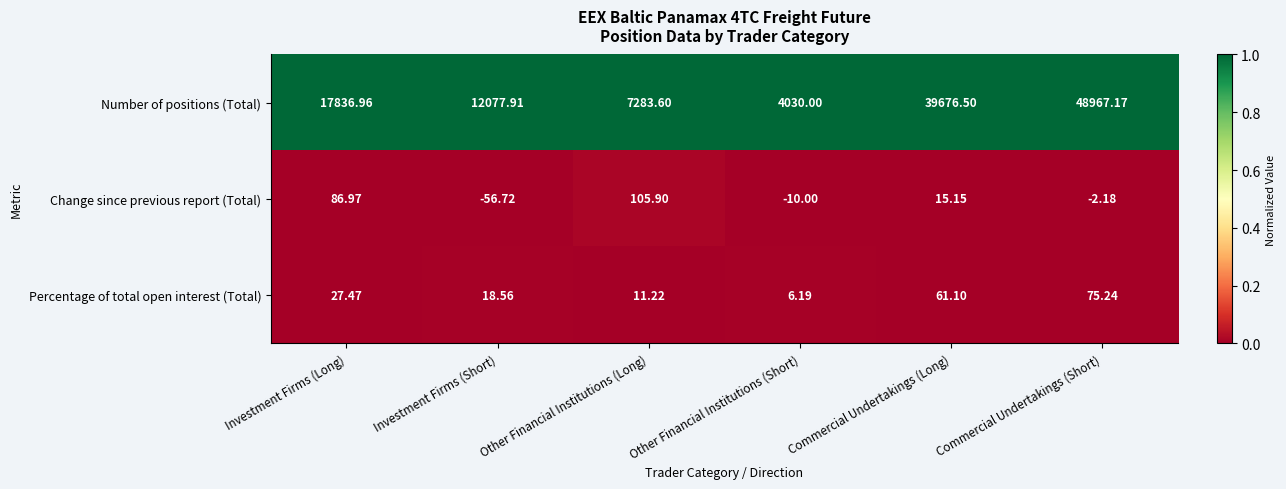

Where does the Change since previous report (Total) series first go above 15?

Investment Firms (Long)